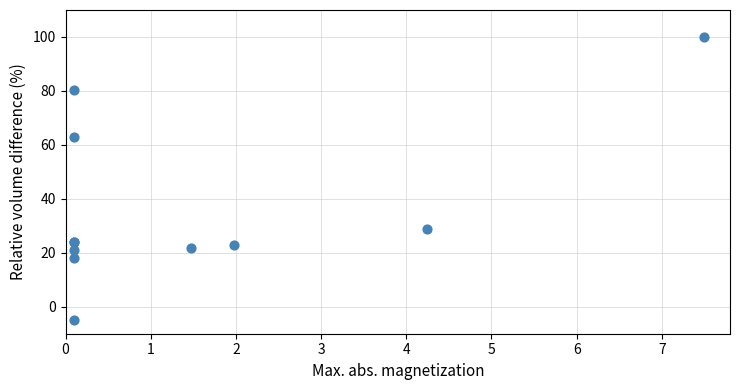

What Y value in the scatter plot is closest to 47?

62.9